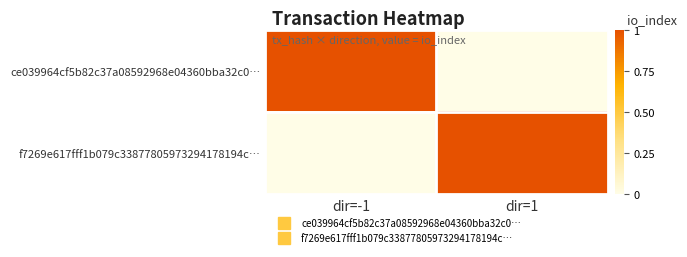

What is the difference between the highest and lowest values at dir=-1?

1